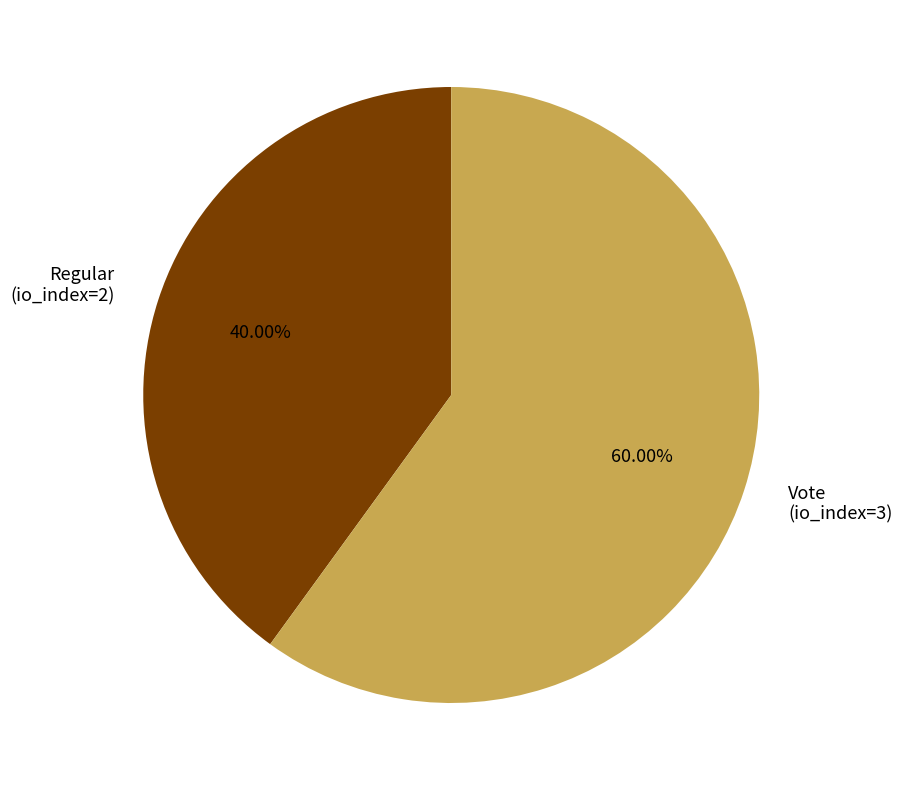

To the nearest percent, what percentage of the pie is Regular?

40%